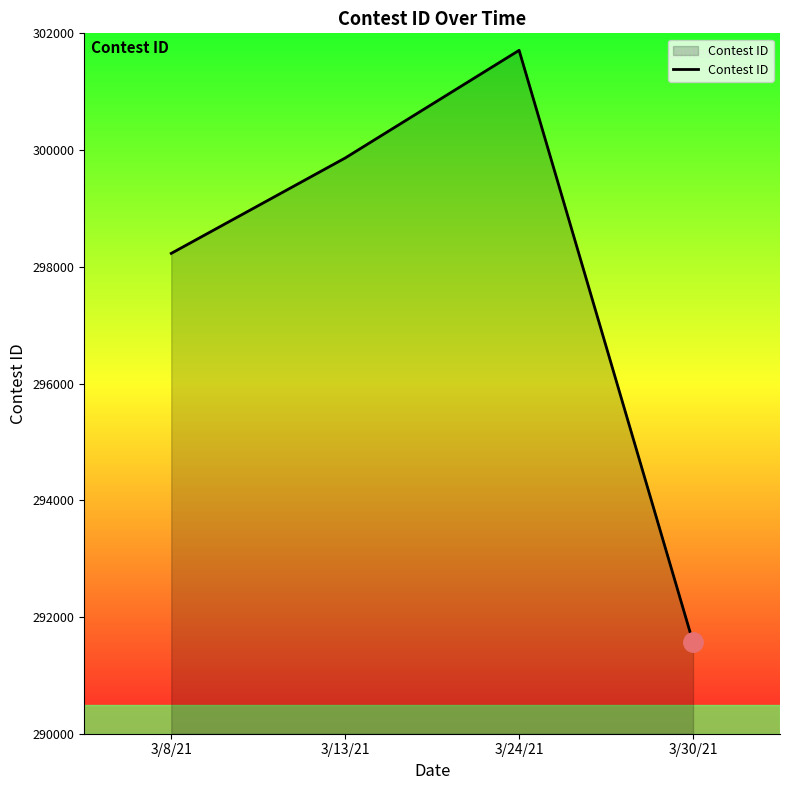

At which label is the value closest to 296638?

3/8/21